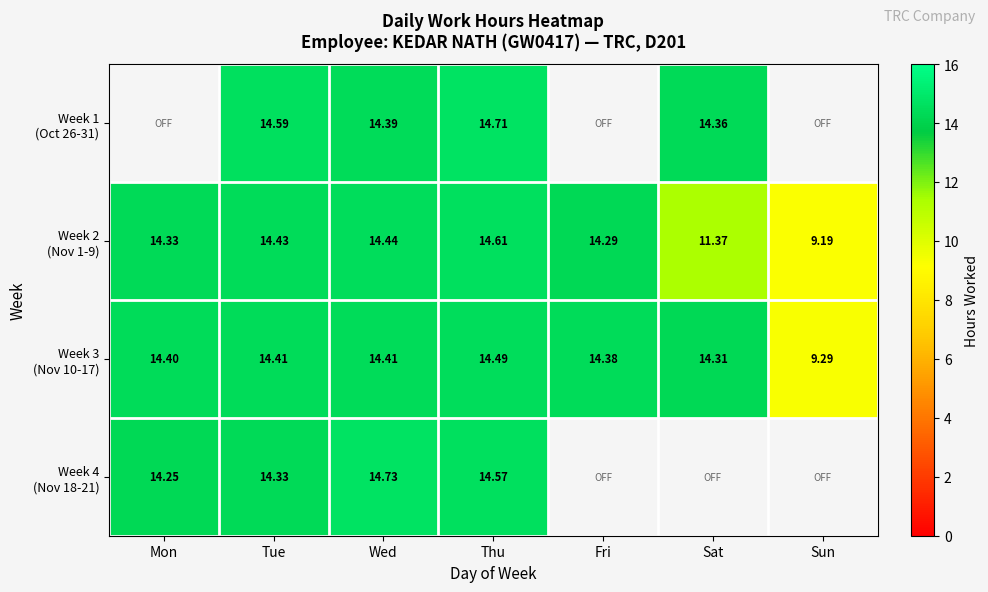

Which series changed the most between Tue and Sat?

Week 2 (Nov 1-9)